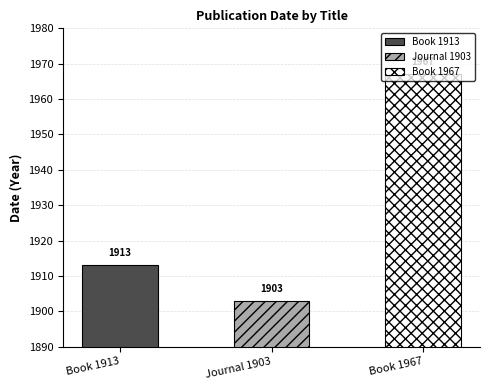

True or false: the data shows 526 at Polychaeta of Southern (Book).

False